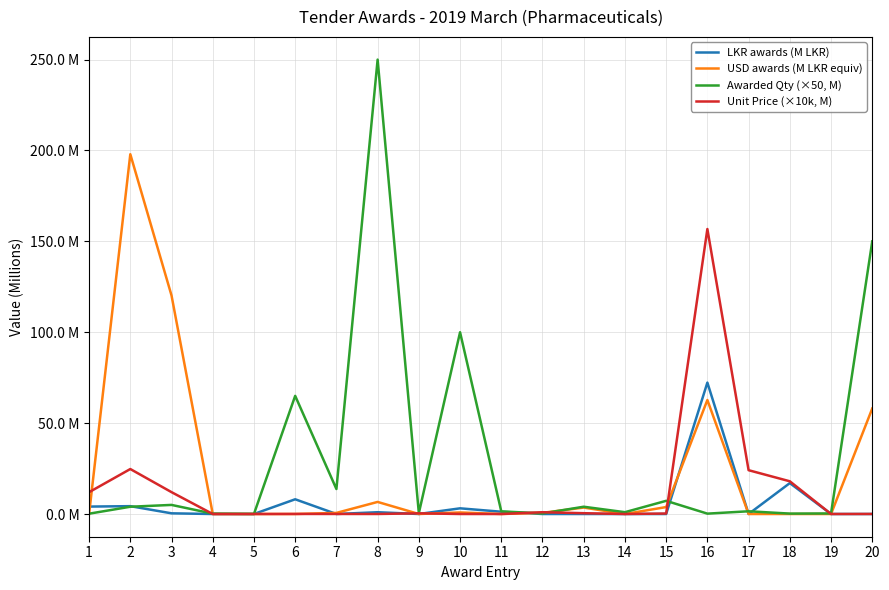

Is it true that LKR awards (M LKR) equals 4.8 at 10?

False